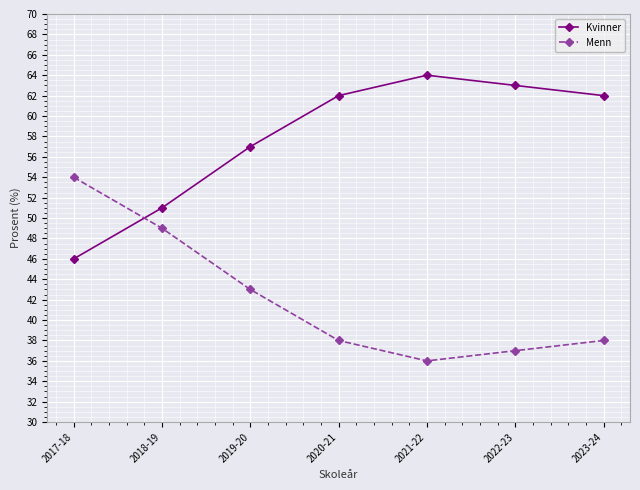

What position from the right is 2021-22?

3